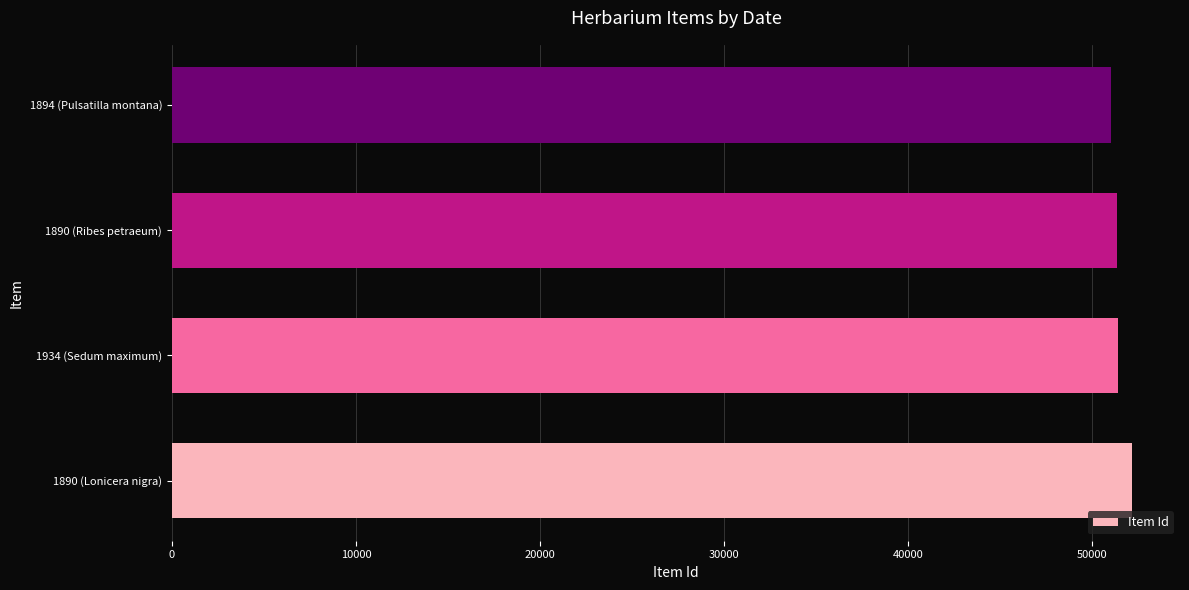

How many categories are shown in the chart?

4